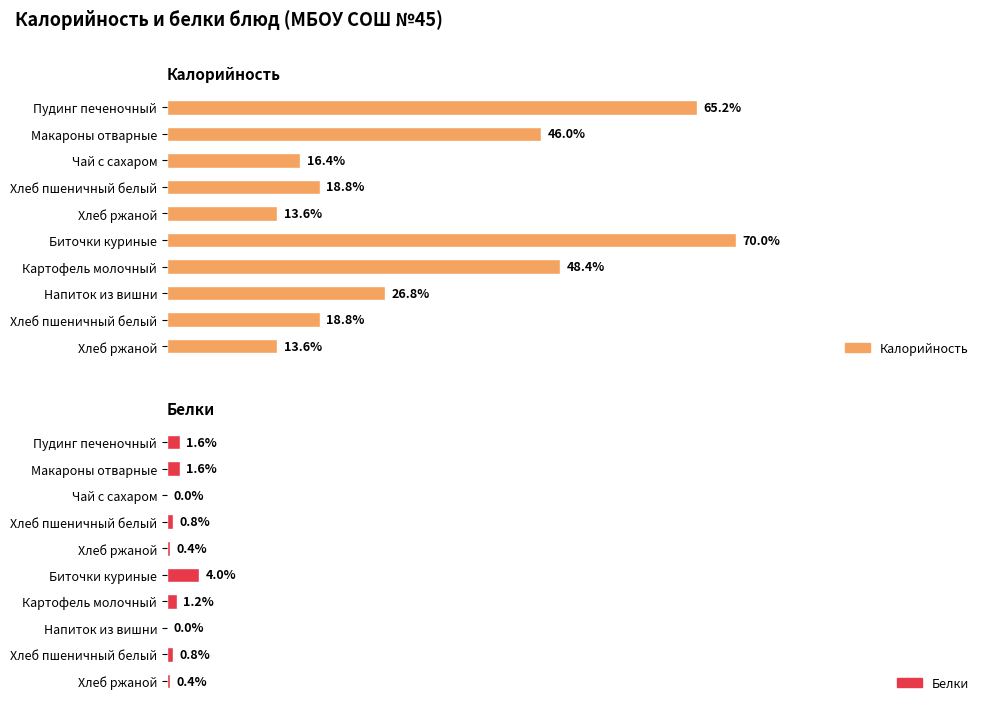

Which series has the largest total across all categories?

Калорийность